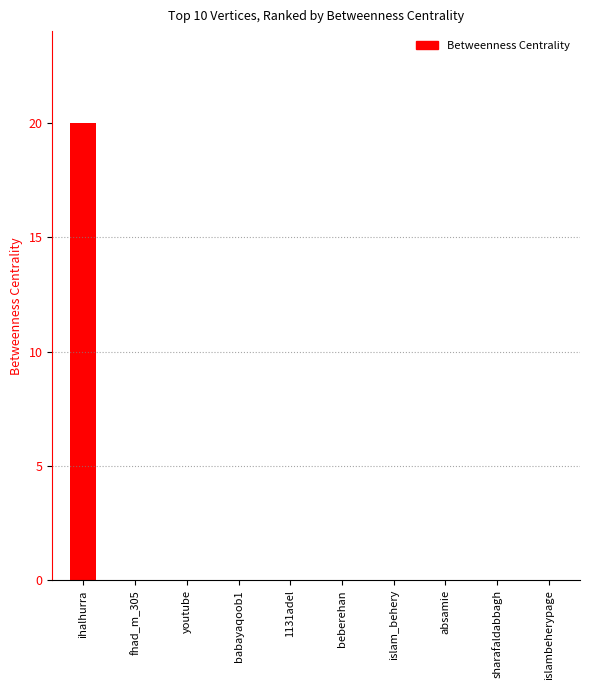

What is the maximum value shown in the chart?

20